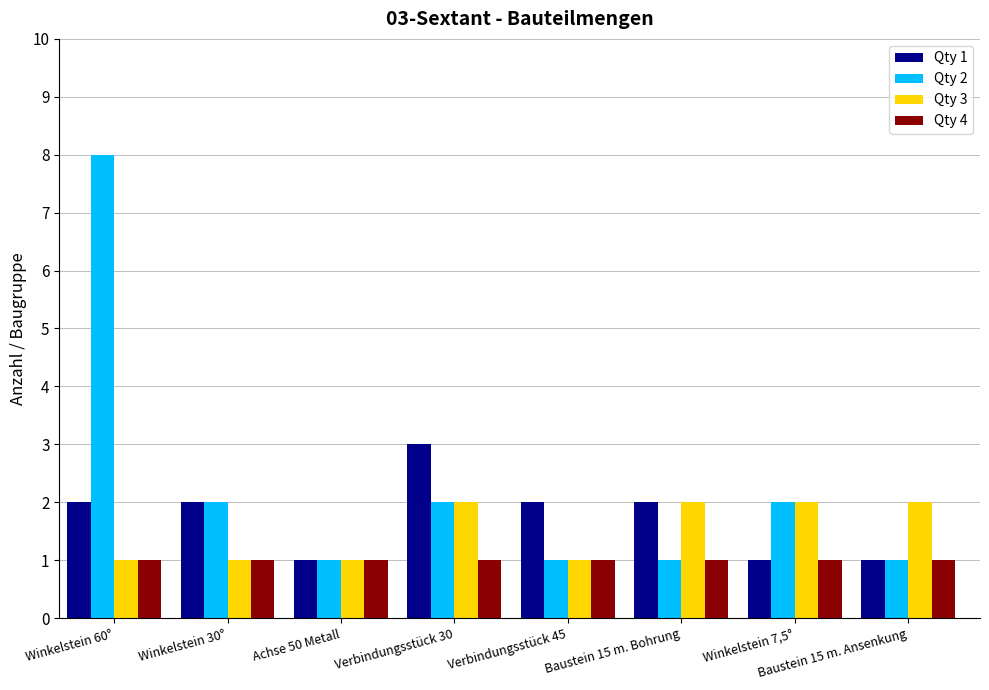

Which category has the highest value across all series?

Winkelstein 60°